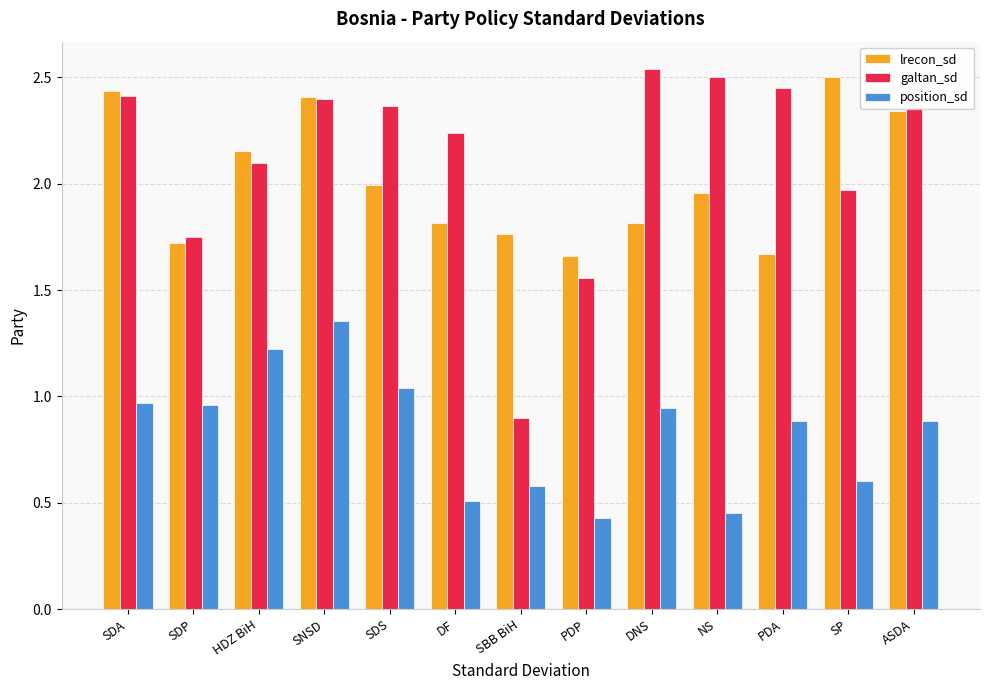

What is the sum of the lrecon_sd values at SP and DNS?

4.3